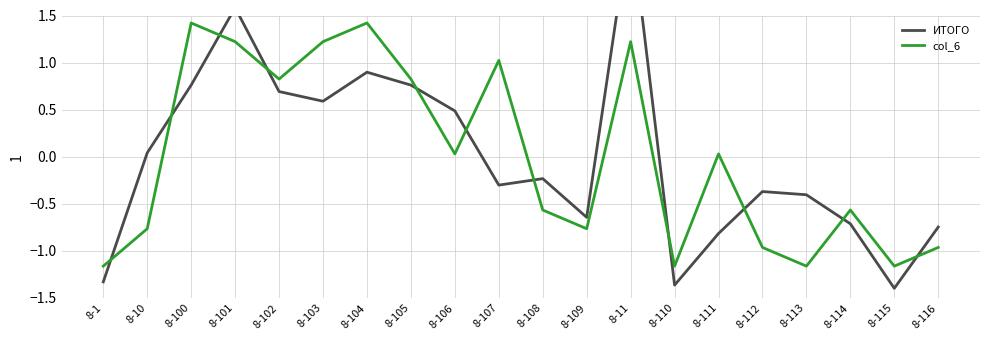

Which series ends up on top after the final intersection of ИТОГО and col_6?

ИТОГО